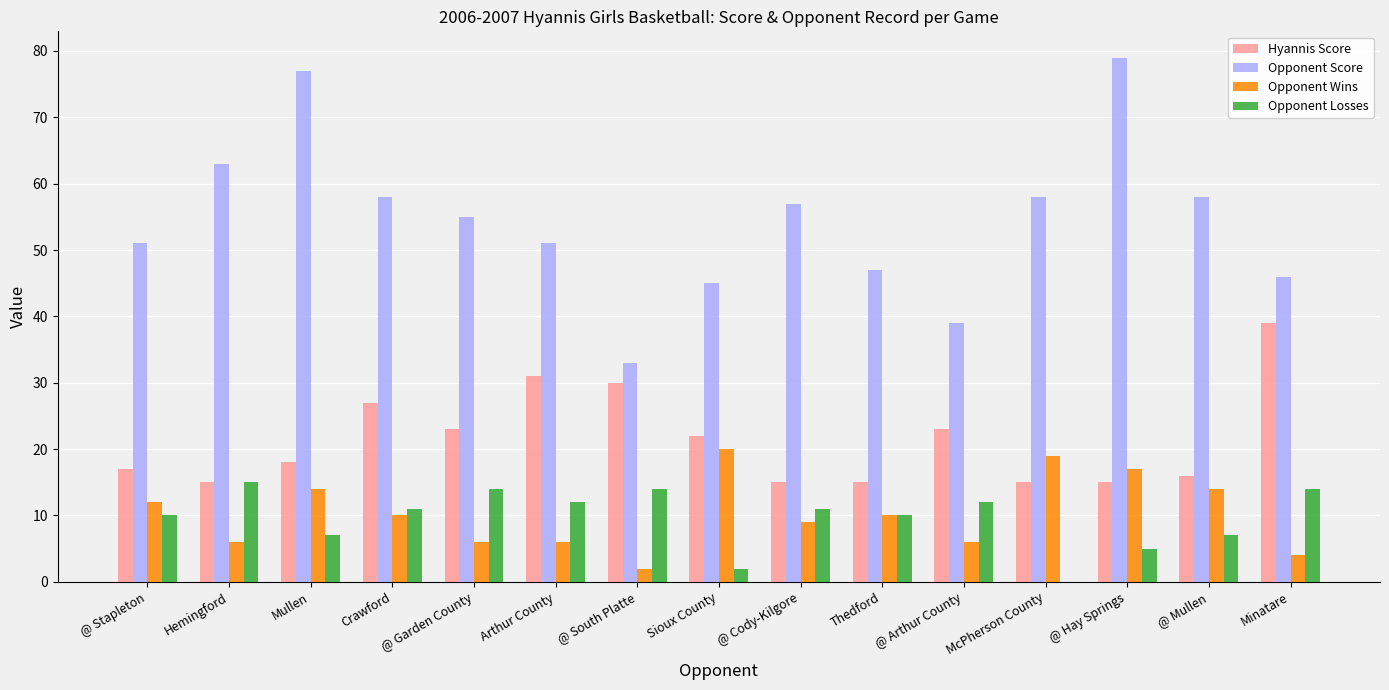

What is the sum of the Opponent Wins values at Mullen and @ Garden County?

20